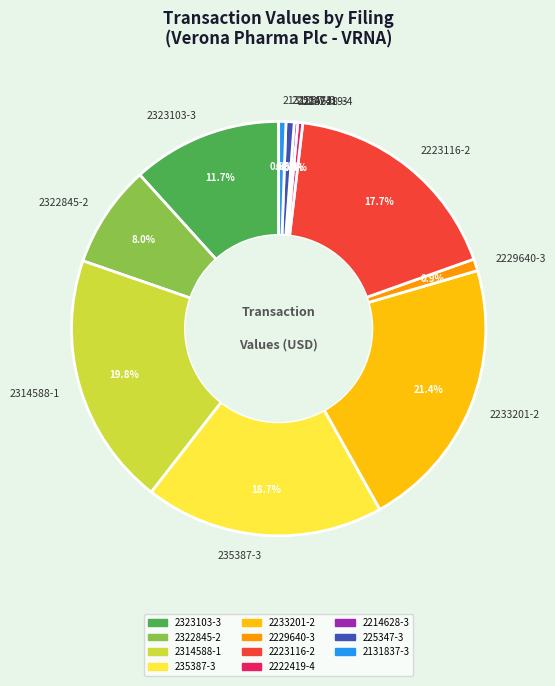

Which category has the biggest portion of the pie?

2233201-2